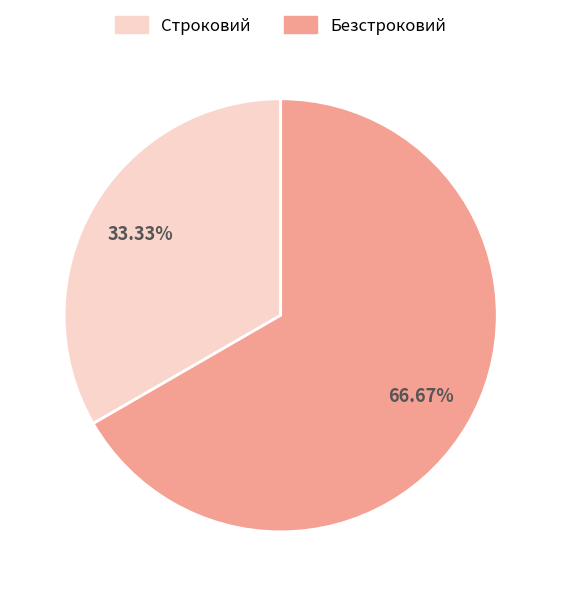

Between Строковий and Безстроковий, which is larger?

Безстроковий